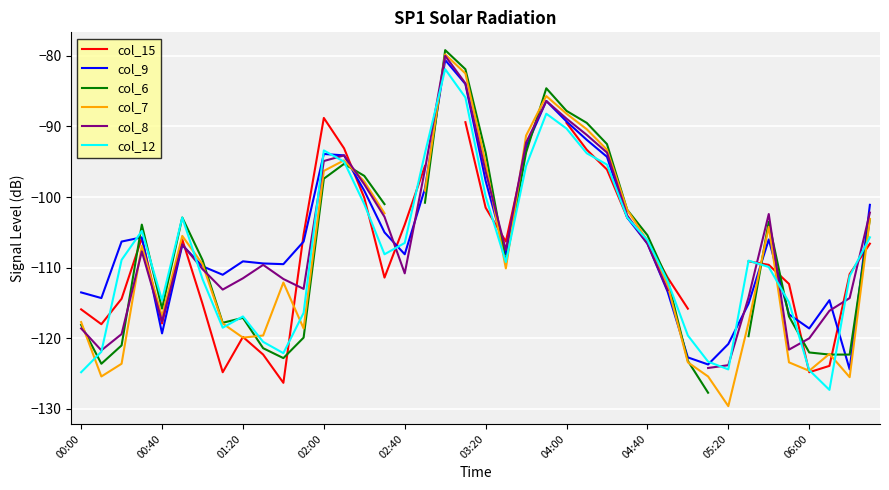

Count the number of categories in the chart.

40